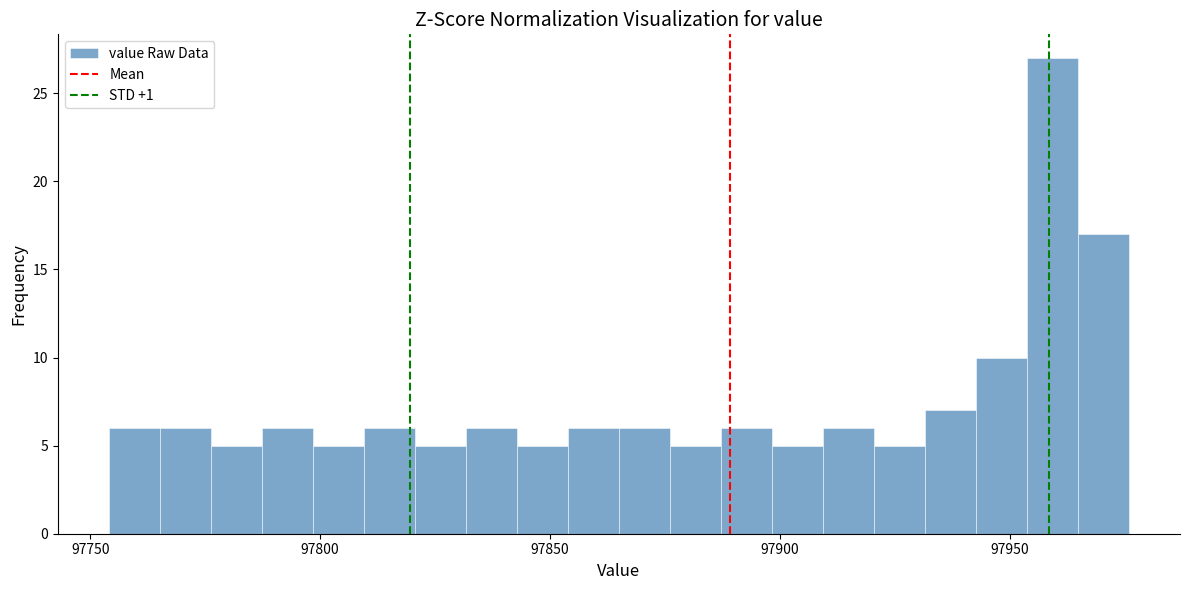

Read against the x-axis, roughly where is the centre of the tallest bar?

97960